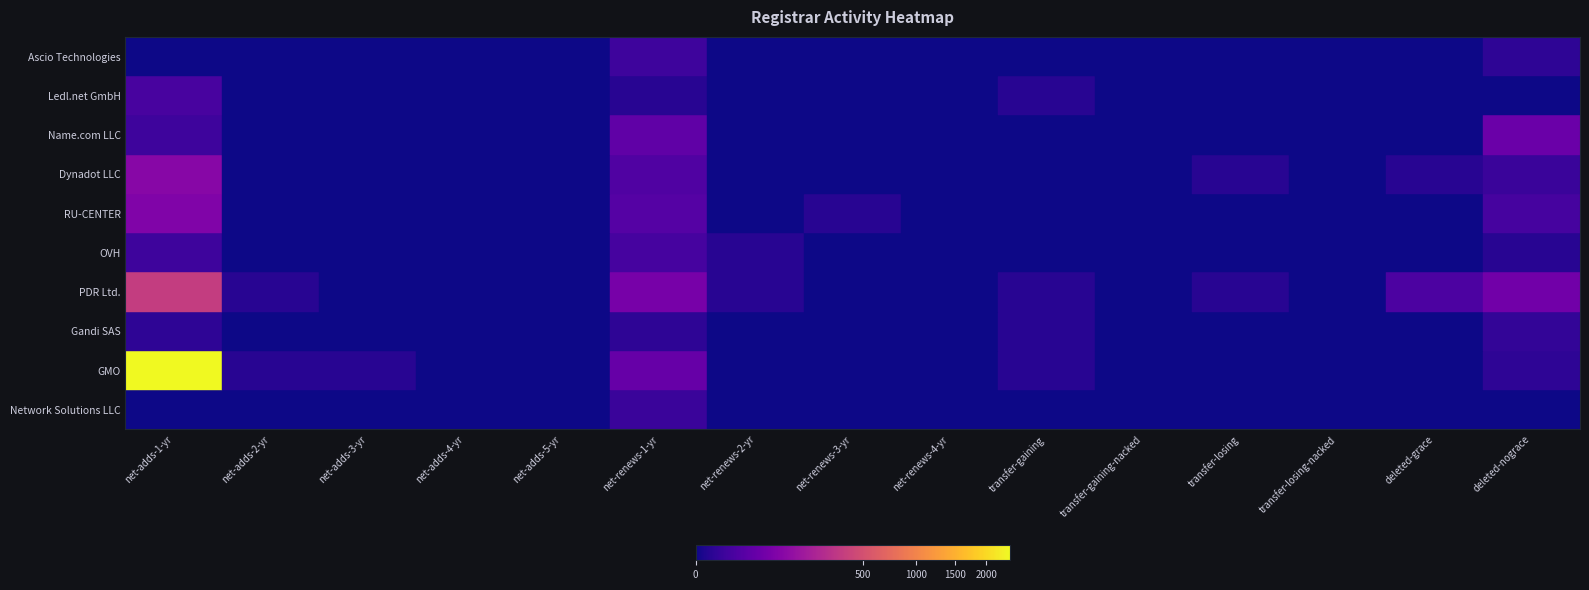

Rank the categories by Ascio Technologies value from lowest to highest.

net-adds-1-yr, net-adds-2-yr, net-adds-3-yr, net-adds-4-yr, net-adds-5-yr, net-renews-2-yr, net-renews-3-yr, net-renews-4-yr, transfer-gaining, transfer-gaining-nacked, transfer-losing, transfer-losing-nacked, deleted-grace, deleted-nograce, net-renews-1-yr